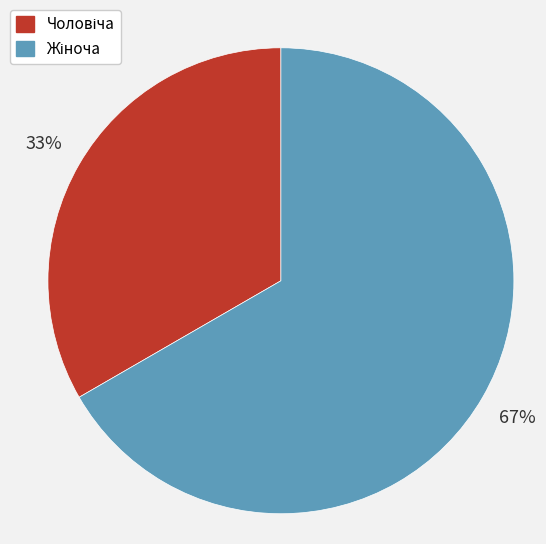

To the nearest percent, what is the average slice percentage?

50%